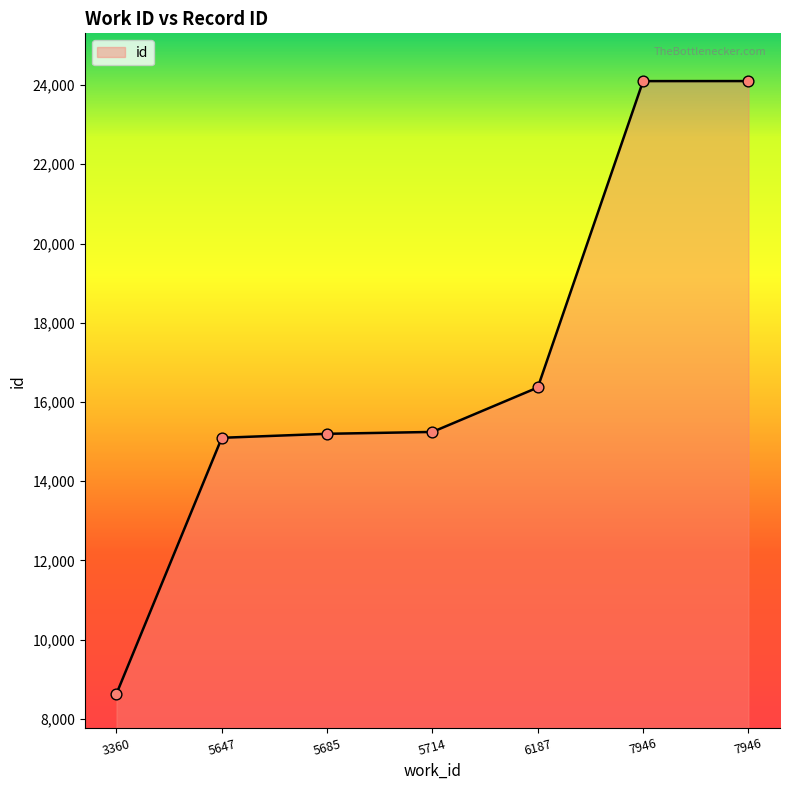

Which has a higher value, 6187 or 3360?

6187